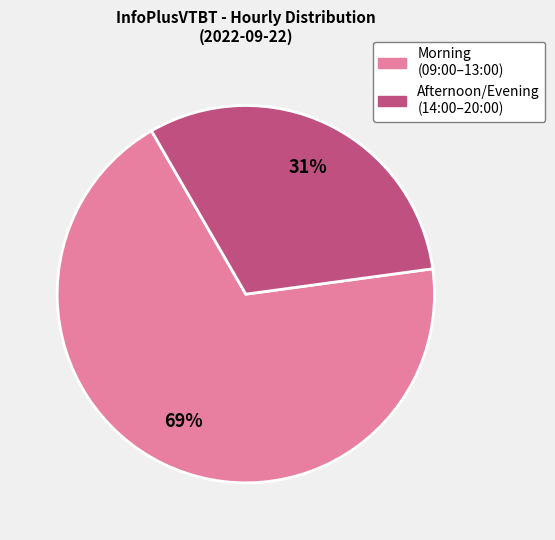

To the nearest percent, what percentage of the pie is Afternoon/Evening (14:00–20:00)?

31%